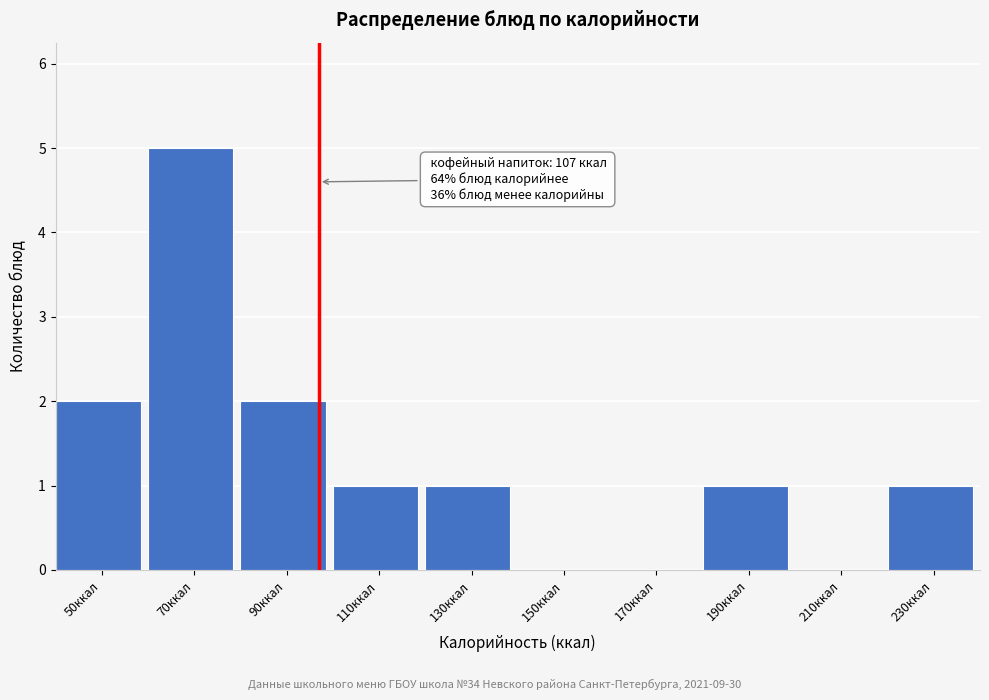

Reading left to right, transcribe all the data shown in this chart.

50ккал=2	70ккал=5	90ккал=2	110ккал=1	130ккал=1	150ккал=0	170ккал=0	190ккал=1	210ккал=0	230ккал=1